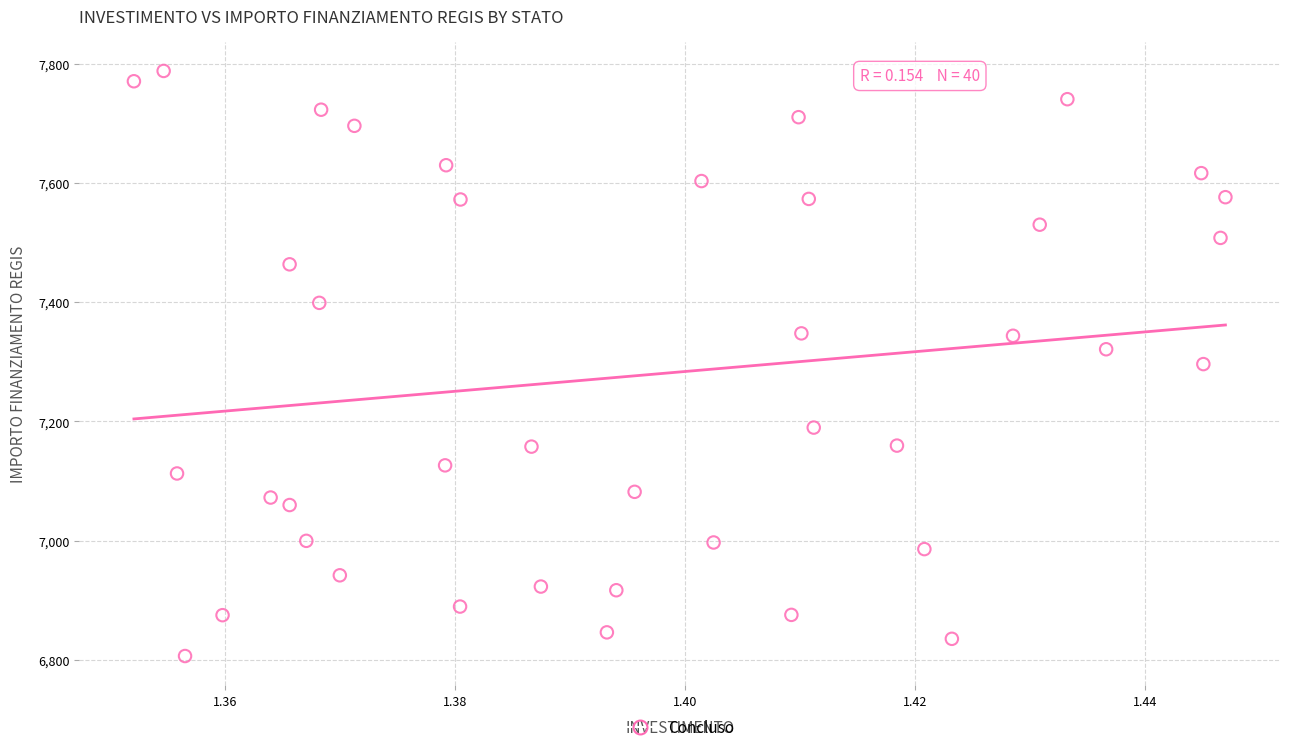

What is the range of Y values (max minus min)?

981.4